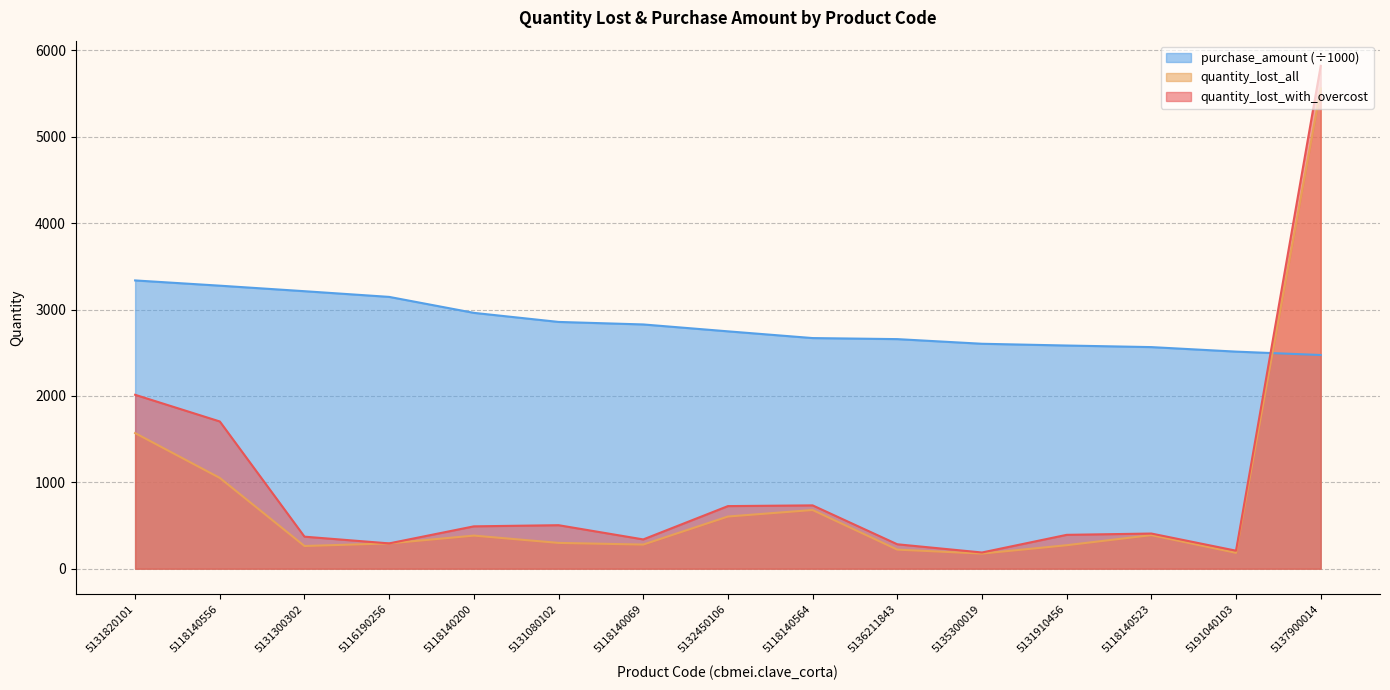

Reading right to left, what are all the values shown in this chart?

quantity_lost_with_overcost: 5821.3	208.7	407.3	392.2	187.8	282.9	733.3	724.9	339.1	503.9	490.6	293.2	371.0	1704.5	2013.3
quantity_lost_all: 5559.7	183.8	389.0	272.1	175.5	221.1	679.7	604.2	279.5	298.9	383.5	293.1	263.1	1051.0	1569.8
purchase_amount_normalized: 2473.8	2513.0	2565.3	2583.6	2604.0	2657.8	2669.9	2747.8	2827.5	2856.7	2961.7	3146.5	3212.4	3276.3	3337.1